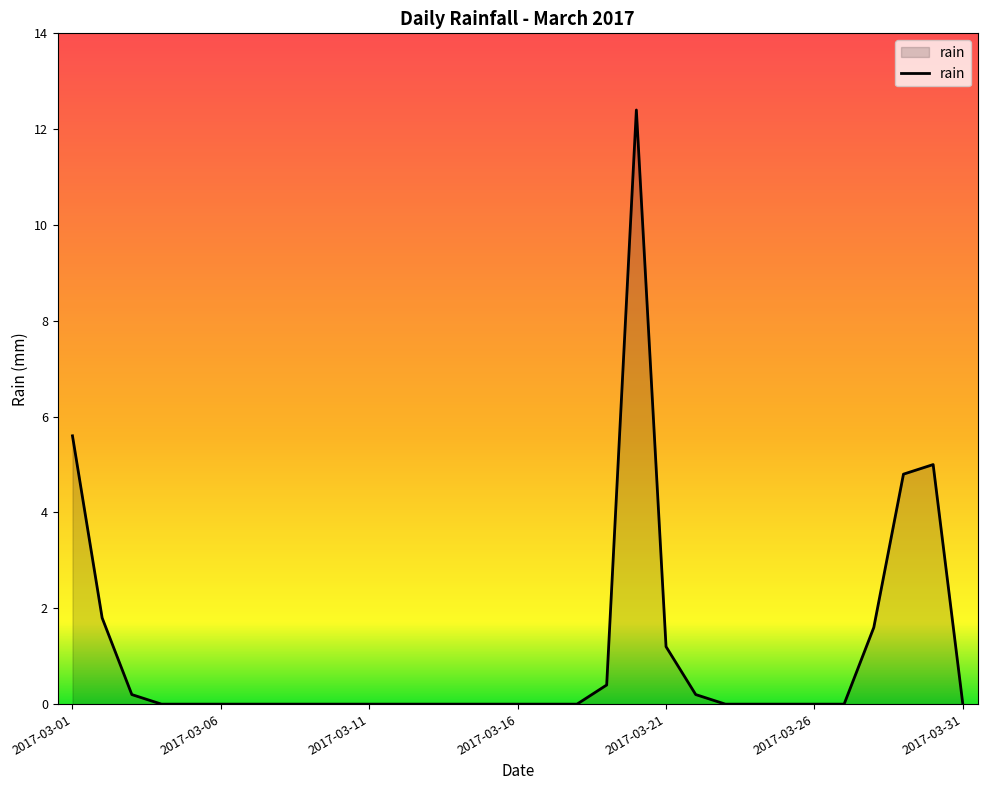

What is the difference between the maximum and minimum values?

12.4